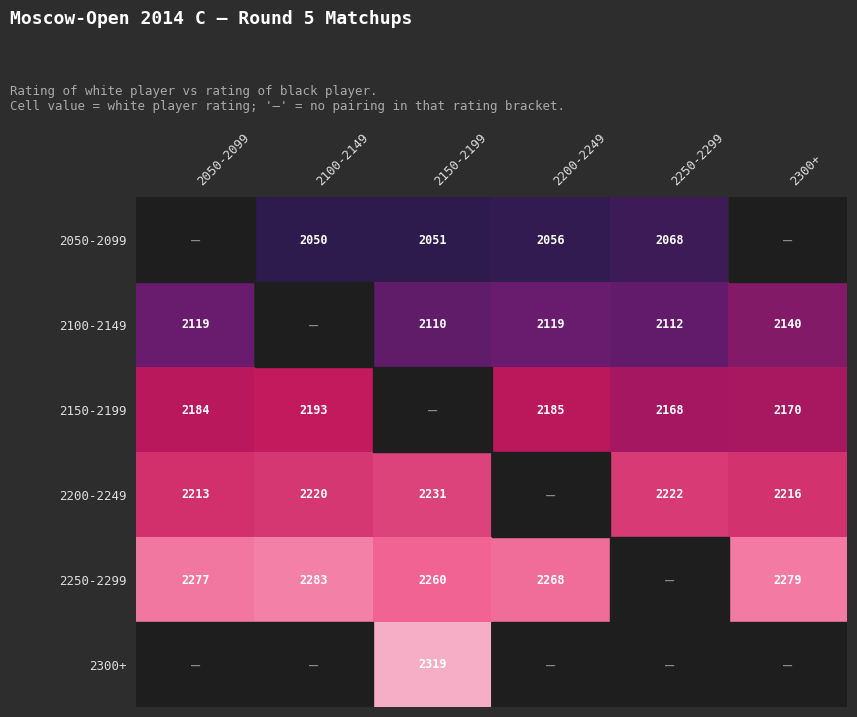

At which category is the sum across all series the highest?

2150-2199